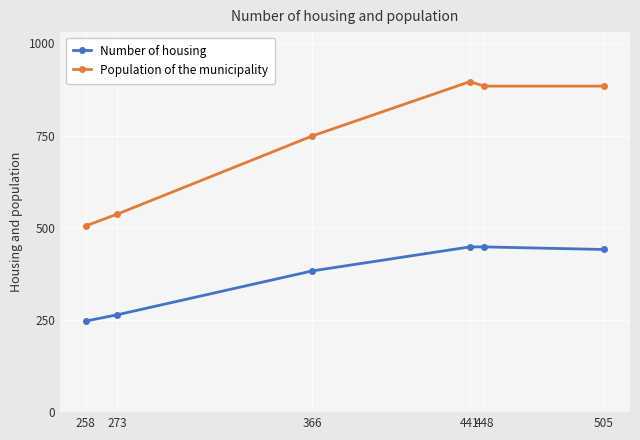

List the series in order of their peak value, highest first.

Population of the municipality, Number of housing